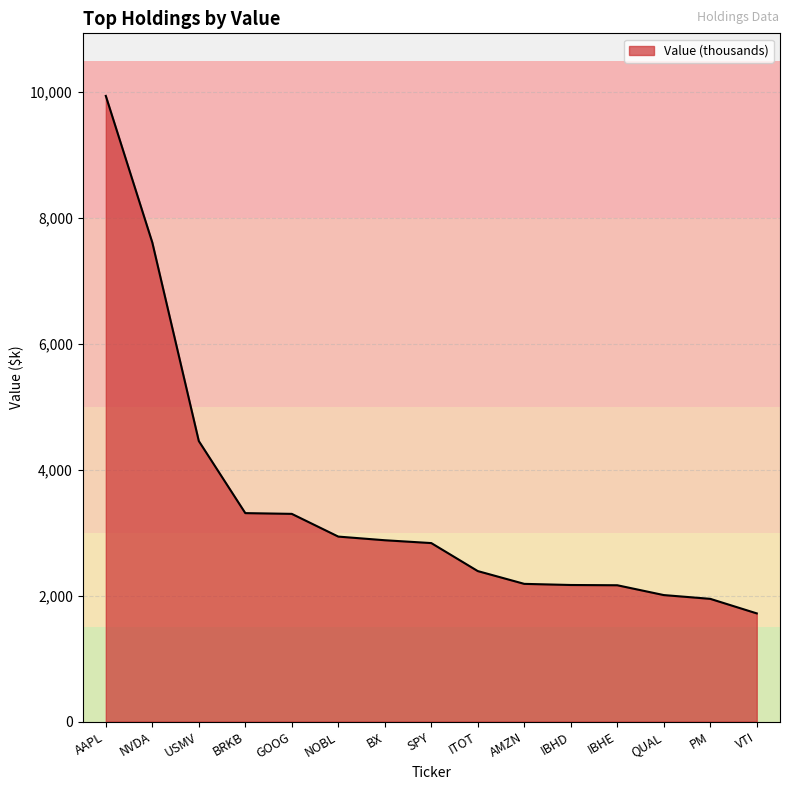

How many series are shown in this chart?

1